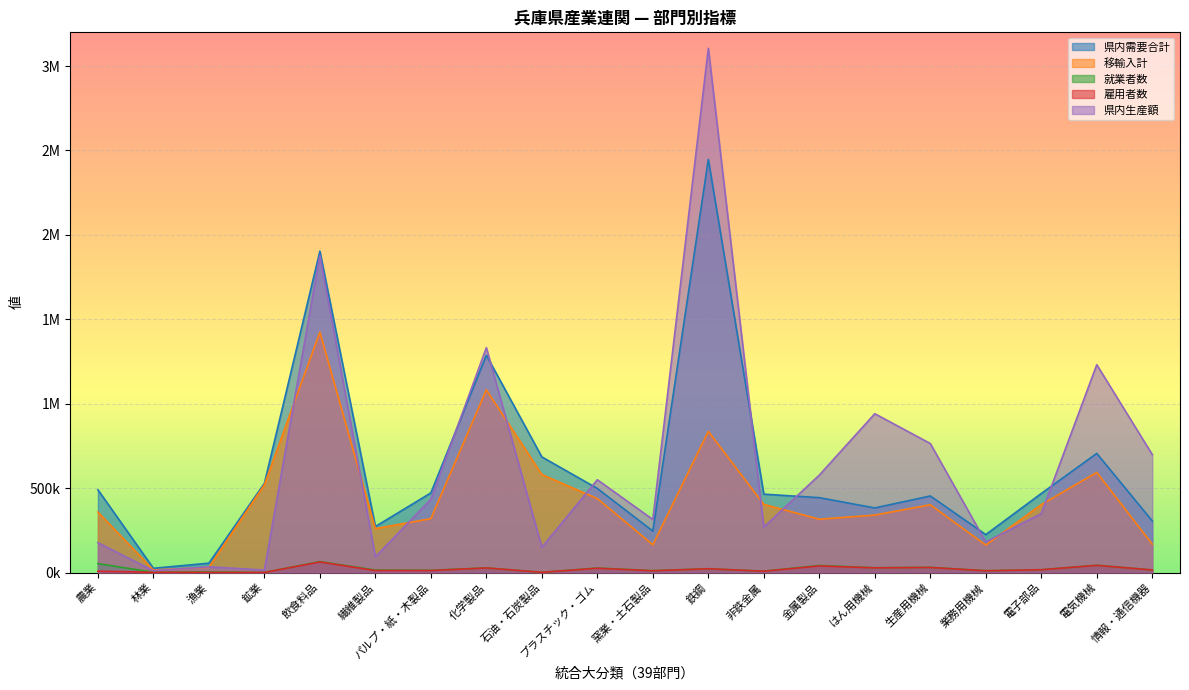

Reading right to left, transcribe all the data shown in this chart.

県内需要合計: 情報・通信機器=305514	電気機械=705568	電子部品=468205	業務用機械=224643	生産用機械=453459	はん用機械=382561	金属製品=443464	非鉄金属=464244	鉄鋼=2447476	窯業・土石製品=245491	プラスチック・ゴム=497908	石油・石炭製品=684834	化学製品=1287522	パルプ・紙・木製品=471643	繊維製品=272455	飲食料品=1903490	鉱業=528244	漁業=55340	林業=25084	農業=490220
移輸入計: 情報・通信機器=167914	電気機械=592966	電子部品=402355	業務用機械=162815	生産用機械=401544	はん用機械=340249	金属製品=315829	非鉄金属=403512	鉄鋼=836148	窯業・土石製品=164614	プラスチック・ゴム=437901	石油・石炭製品=580344	化学製品=1082277	パルプ・紙・木製品=319101	繊維製品=260256	飲食料品=1424142	鉱業=519960	漁業=31009	林業=15024	農業=358471
就業者数: 情報・通信機器=15072	電気機械=43187	電子部品=16581	業務用機械=10464	生産用機械=30674	はん用機械=28314	金属製品=41855	非鉄金属=7982	鉄鋼=22471	窯業・土石製品=11103	プラスチック・ゴム=26559	石油・石炭製品=1224	化学製品=27263	パルプ・紙・木製品=13302	繊維製品=14740	飲食料品=64734	鉱業=400	漁業=4020	林業=1405	農業=52947
雇用者数: 情報・通信機器=15037	電気機械=42499	電子部品=16461	業務用機械=10325	生産用機械=30017	はん用機械=27704	金属製品=38975	非鉄金属=7791	鉄鋼=22280	窯業・土石製品=10459	プラスチック・ゴム=25409	石油・石炭製品=1224	化学製品=27192	パルプ・紙・木製品=11873	繊維製品=11798	飲食料品=62602	鉱業=391	漁業=886	林業=1242	農業=7927
県内生産額: 情報・通信機器=698651	電気機械=1231066	電子部品=349117	業務用機械=181013	生産用機械=764231	はん用機械=940767	金属製品=577127	非鉄金属=269460	鉄鋼=3105703	窯業・土石製品=314139	プラスチック・ゴム=549513	石油・石炭製品=149432	化学製品=1332179	パルプ・紙・木製品=433966	繊維製品=93004	飲食料品=1877944	鉱業=14445	漁業=33800	林業=10995	農業=176544